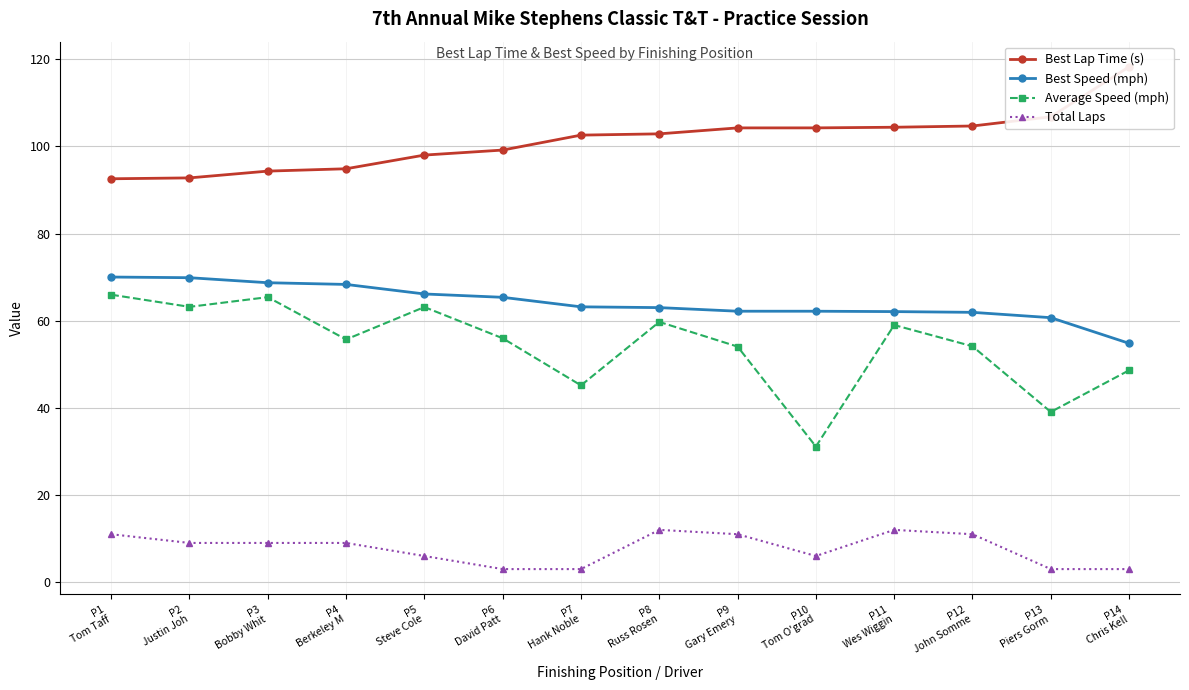

Between P3
Bobby Whit and P5
Steve Cole, which is larger?

P5
Steve Cole